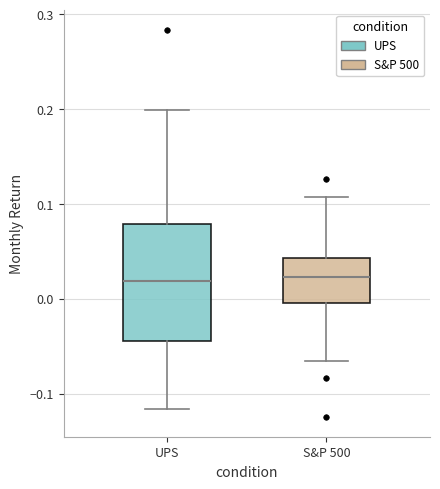

Reading left to right, read every box against the y-axis: the position of its median line, the range the box covers, and the ends of its whiskers. The values are not printed on the chart, so give them approximately, as read against the axis.

UPS: median 0.02, box -0.04 to 0.08, whiskers -0.12 to 0.20
S&P 500: median 0.02, box 0.00 to 0.04, whiskers -0.07 to 0.11